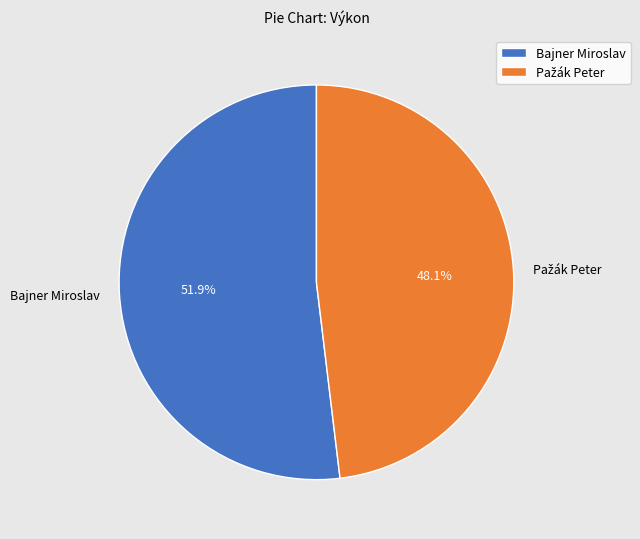

What percentage is the Bajner Miroslav slice, to the nearest percent?

52%